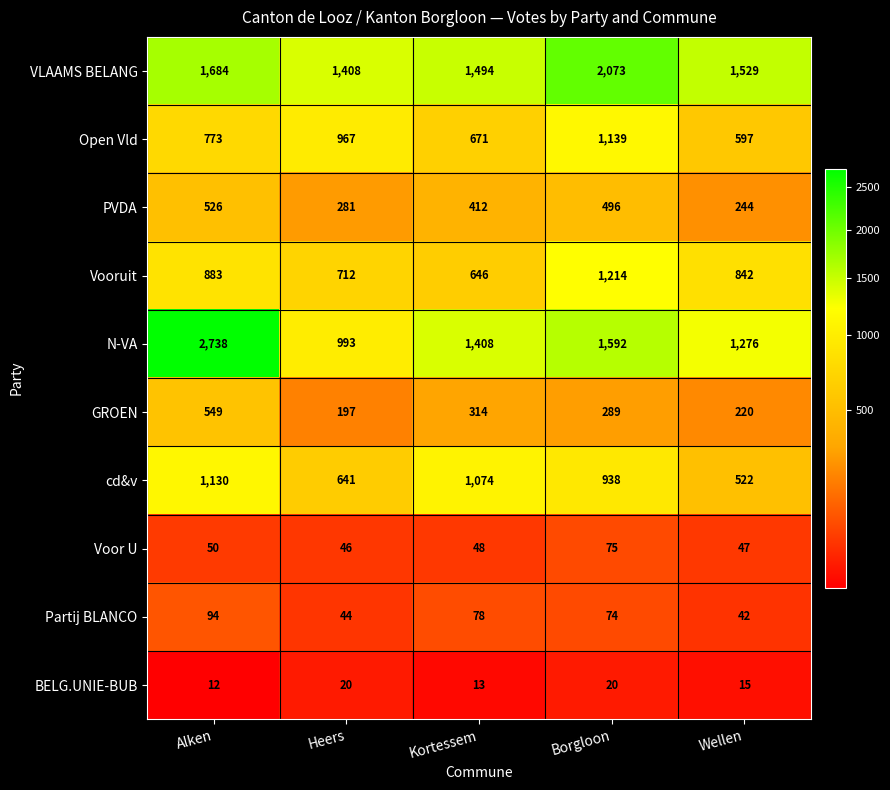

What is the maximum value shown in the chart?

2738